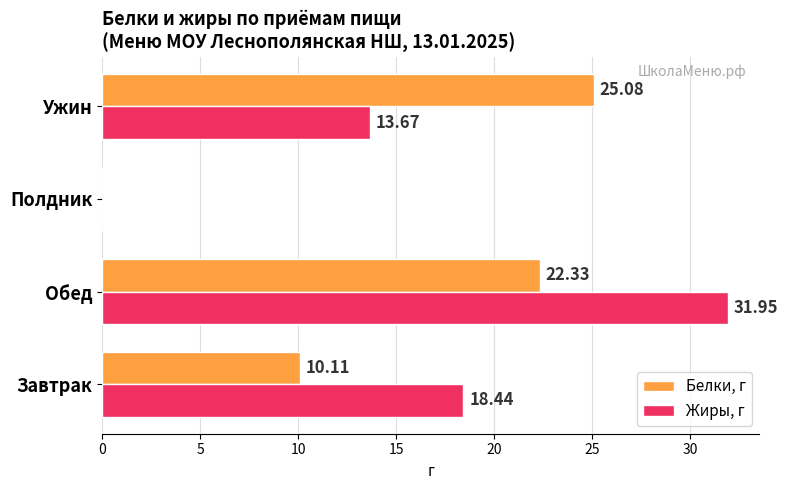

At which label is Жиры, г closest to 15?

Ужин